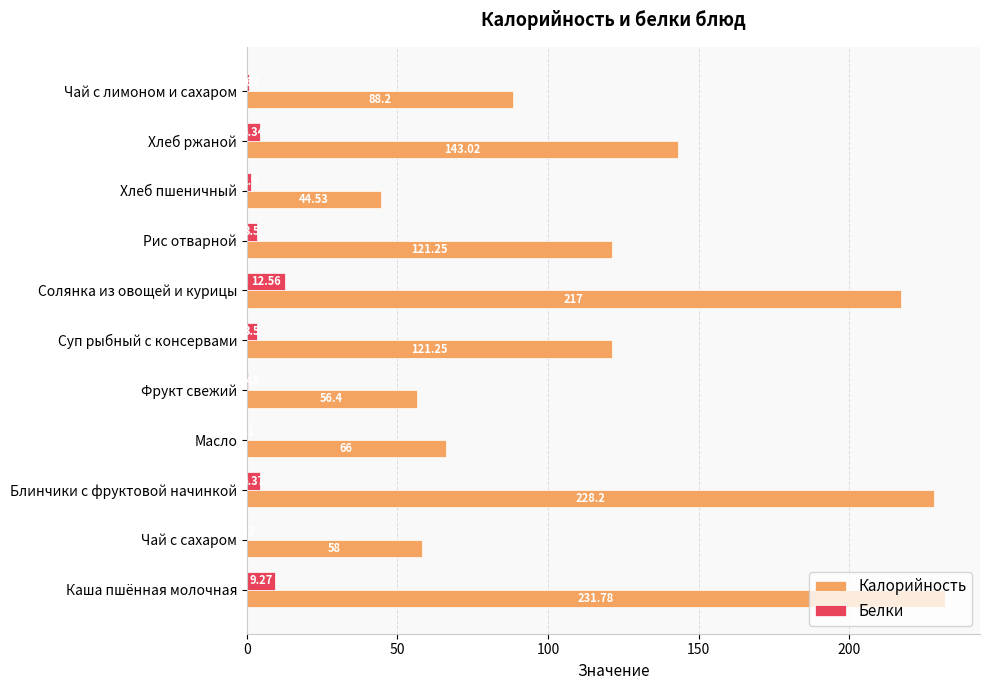

At which label is Белки closest to 6?

Блинчики с фруктовой начинкой